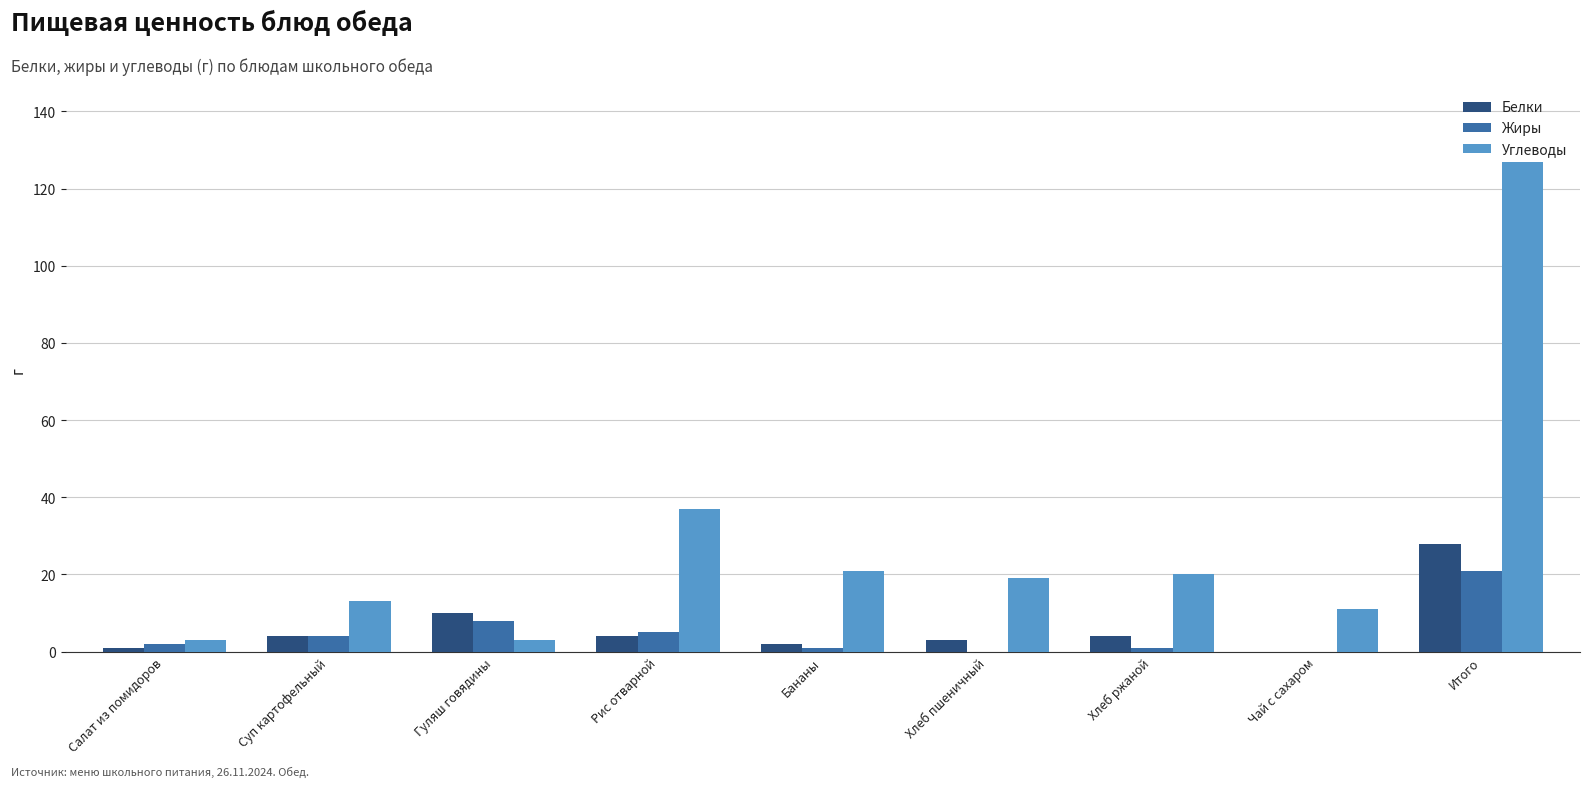

Which series changed the most between Салат из помидоров and Гуляш говядины?

Белки